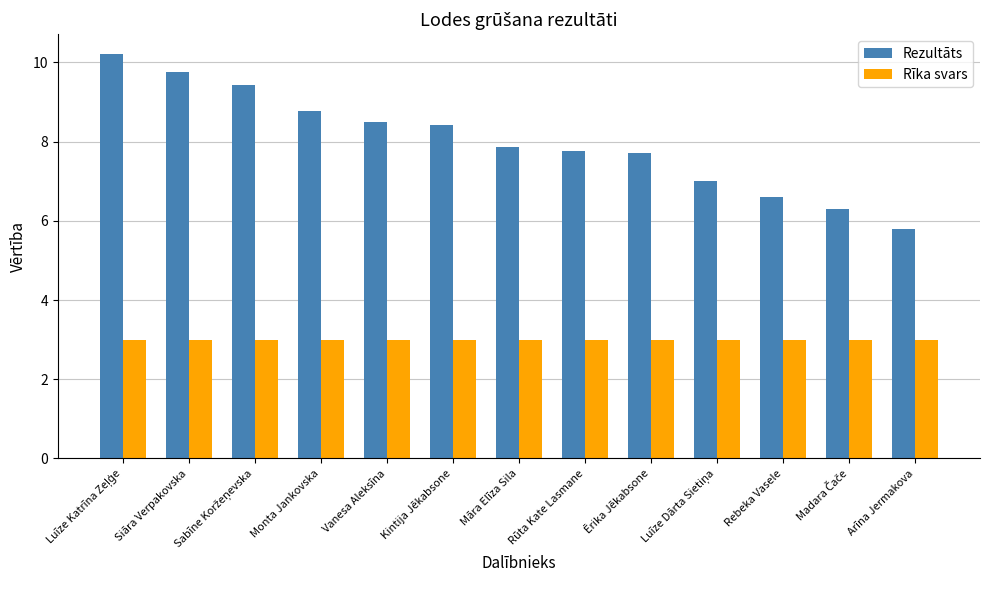

Rank the series by their maximum value, from highest to lowest.

Rezultāts, Rīka svars